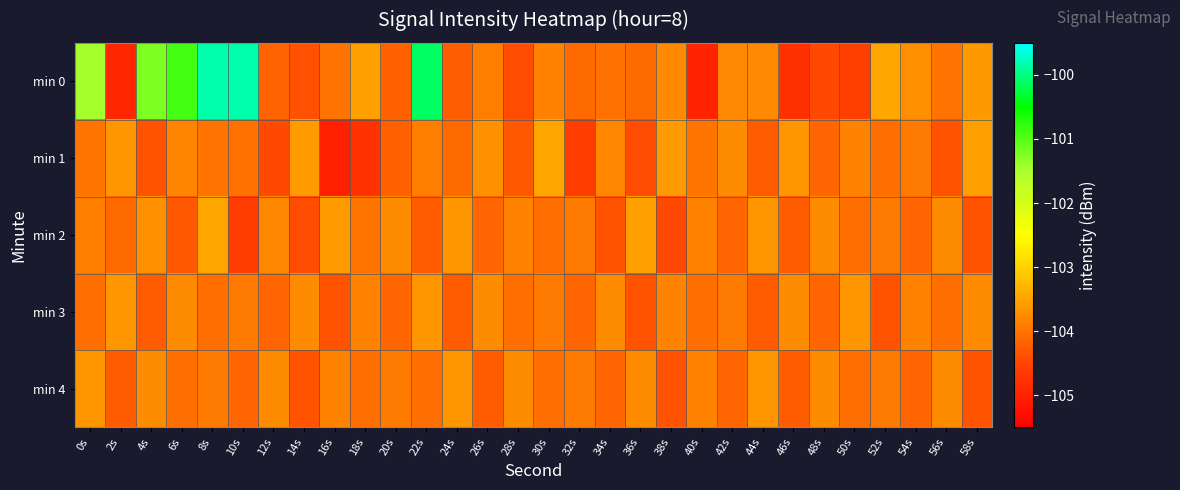

What is the smallest value displayed?

-105.0